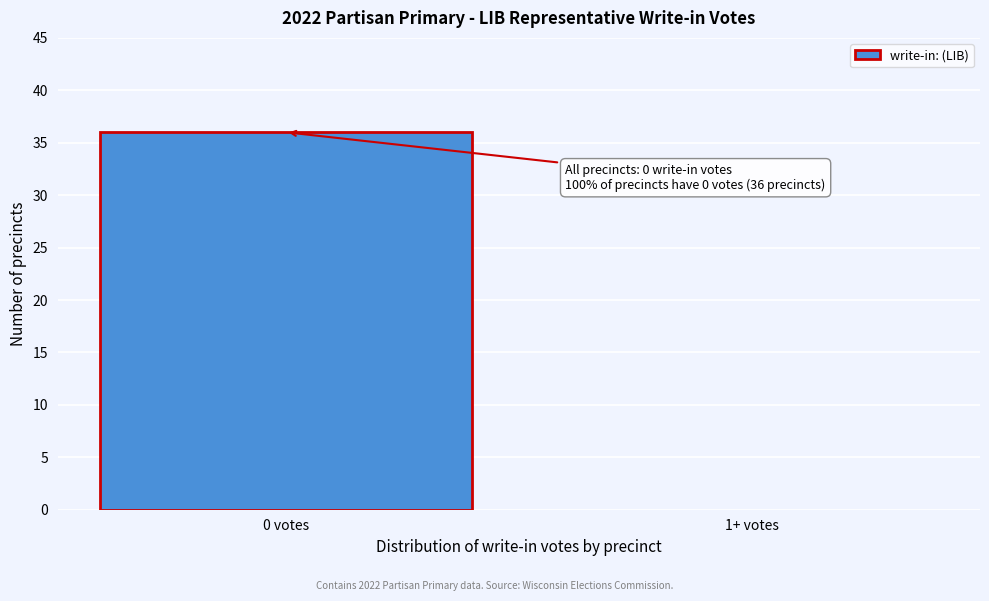

Reading right to left, what are all the values shown in this chart?

1+ votes=0	0 votes=36